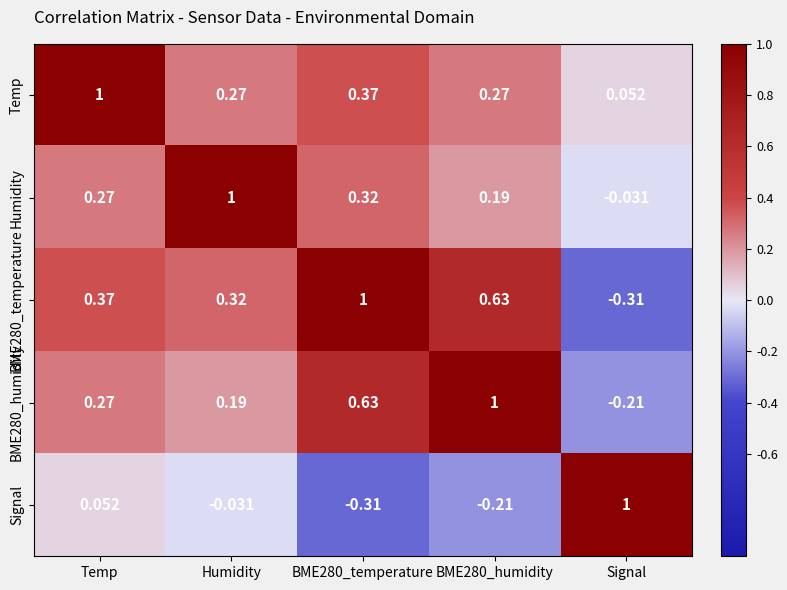

Which category has the highest value in the Signal series?

Signal